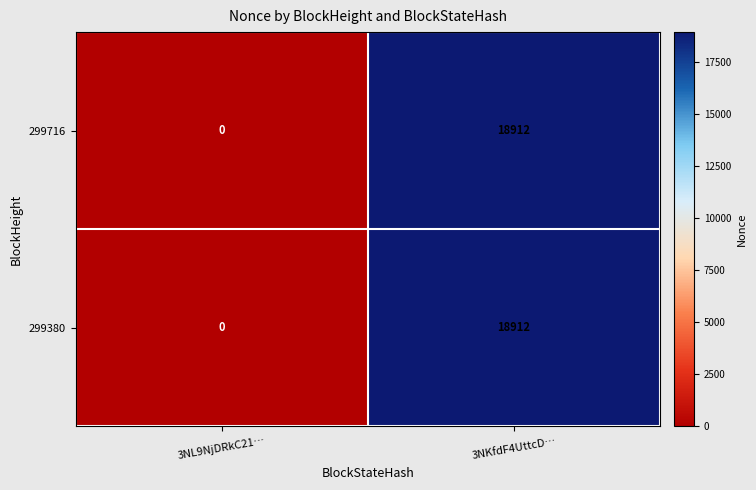

At which category is the sum across all series the highest?

3NKfdF4UttcD…